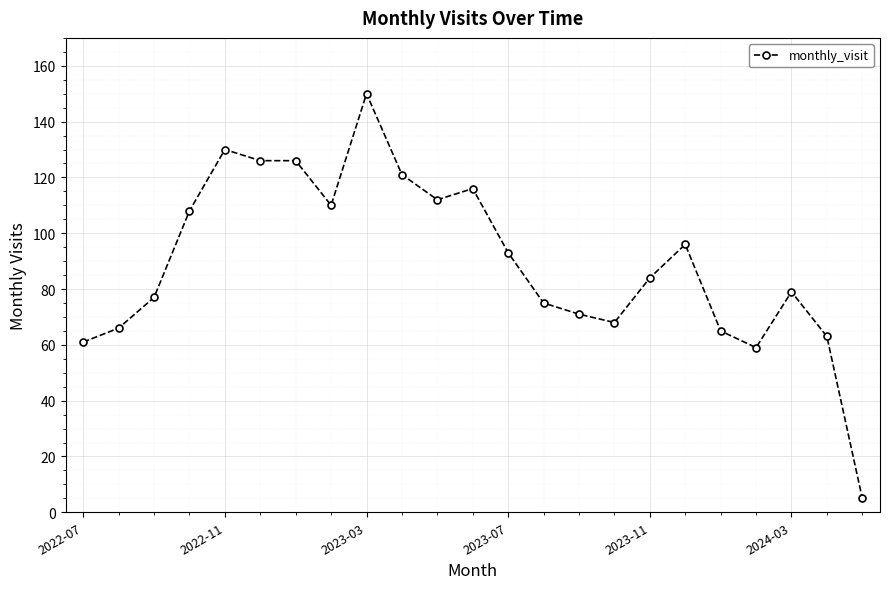

What is the average value?

90